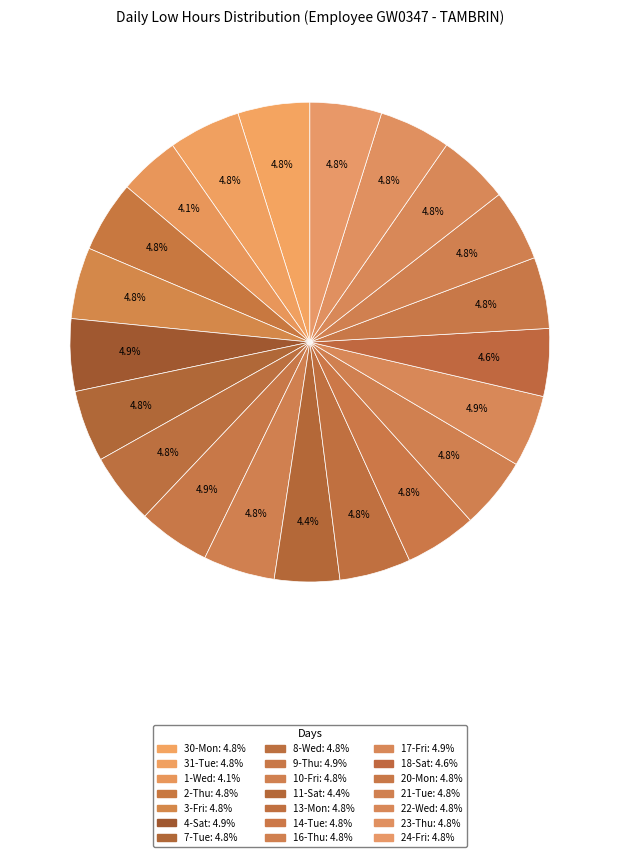

Count the number of slices in the pie.

21